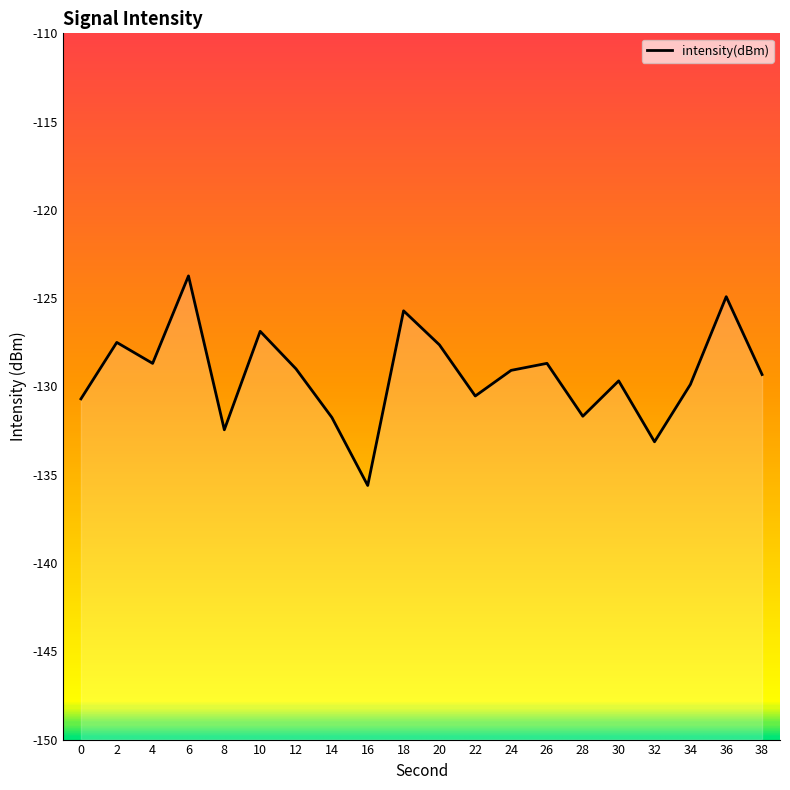

What is the average value?

-129.3